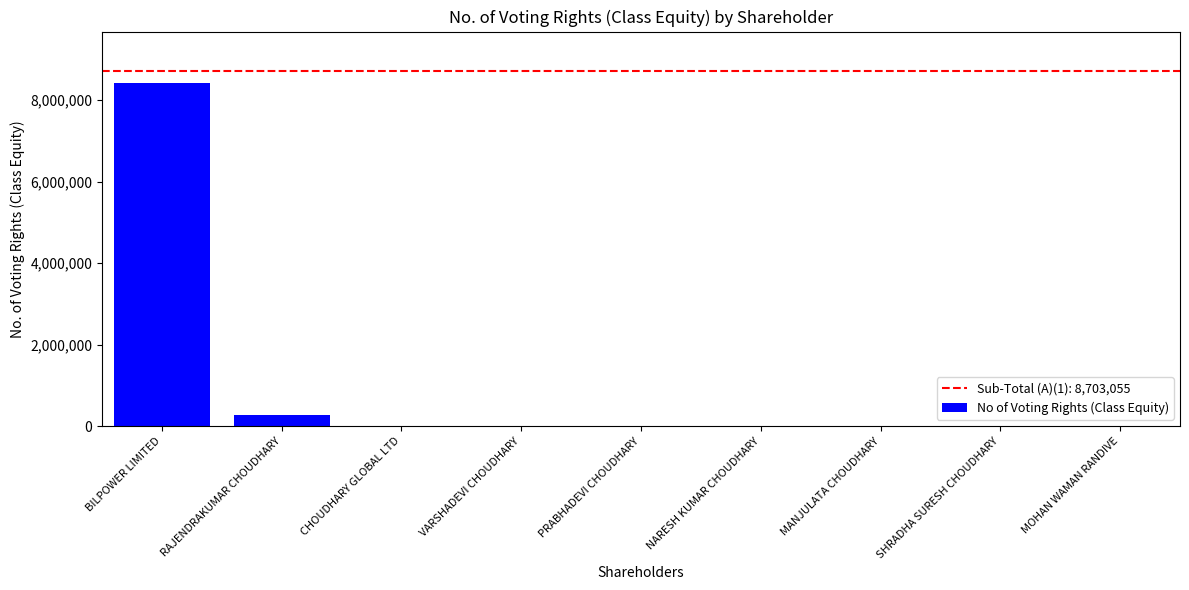

Is it true that the value at RAJENDRAKUMAR CHOUDHARY is 272545?

True